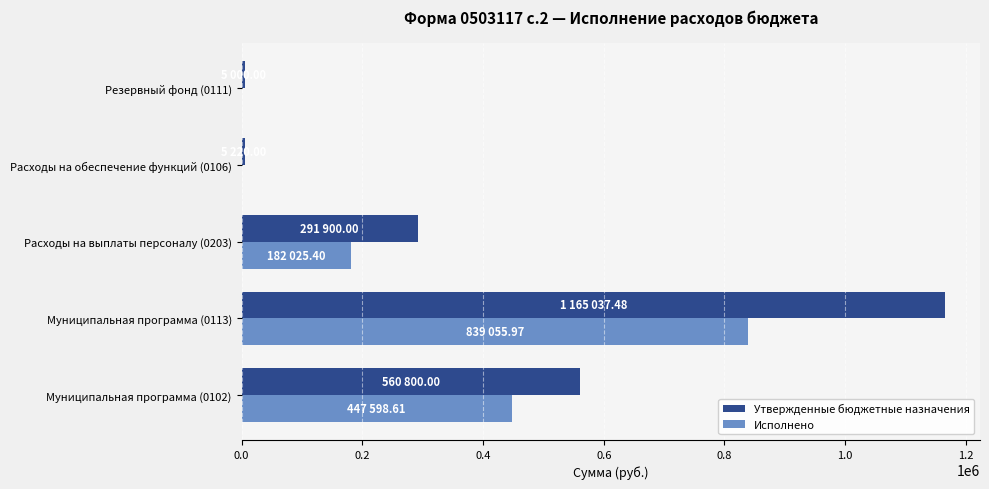

What is the maximum value for Утвержденные бюджетные назначения?

1165037.5